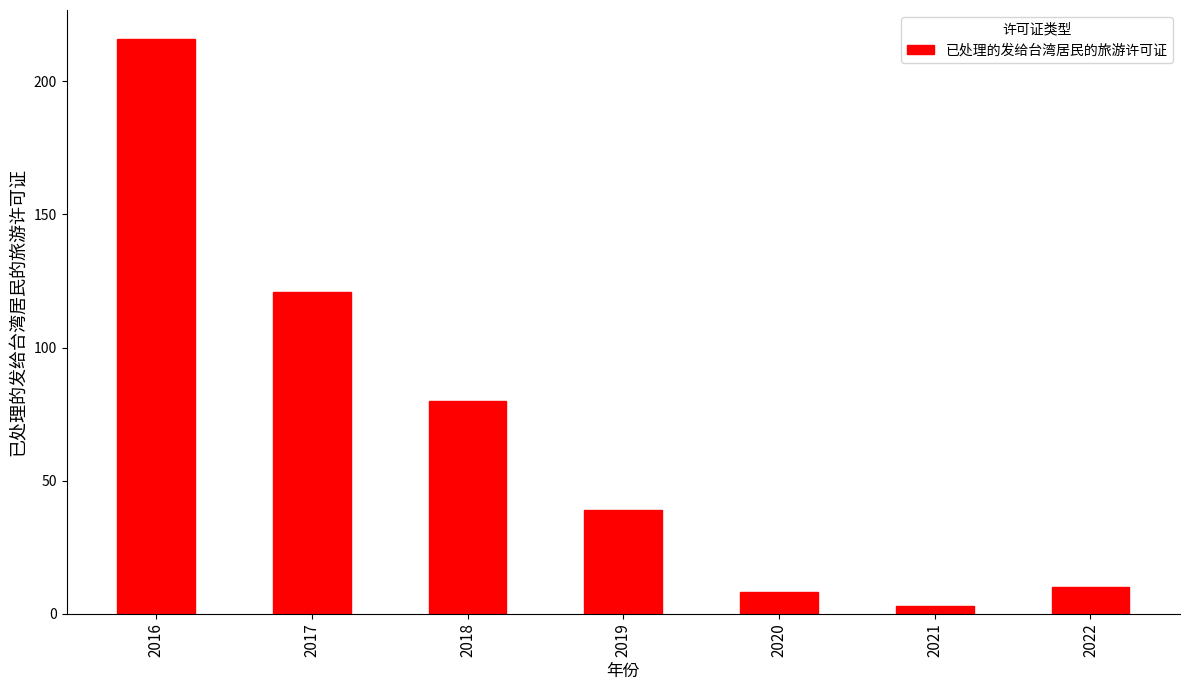

What is the average value?

68